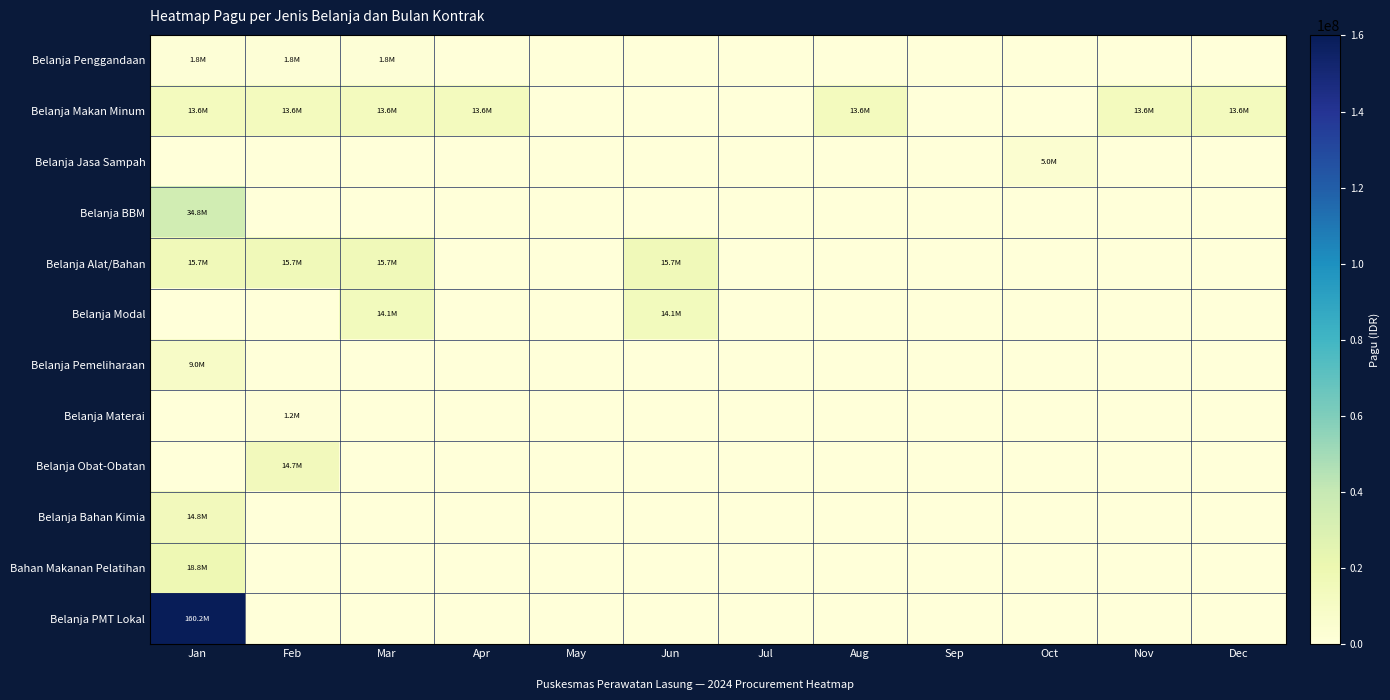

What is the greatest value displayed?

160160000.0